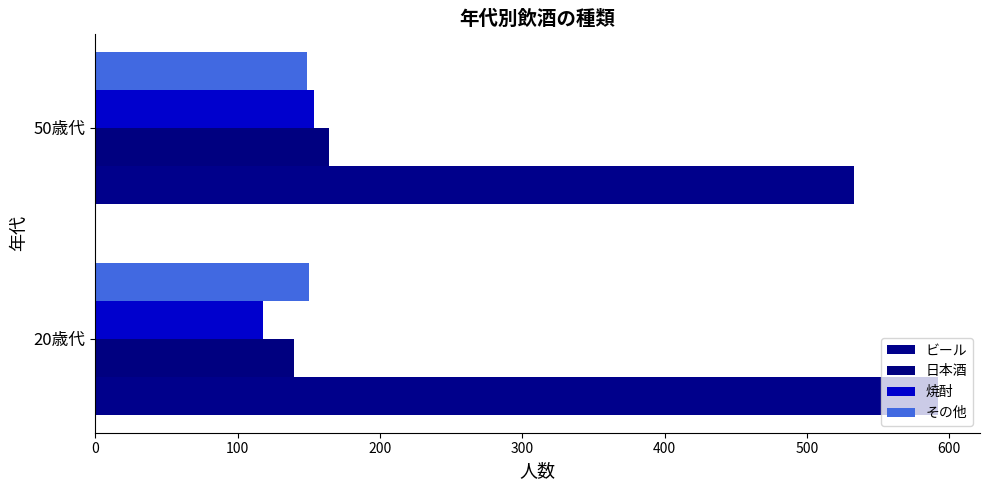

What is the maximum value shown in the chart?

592